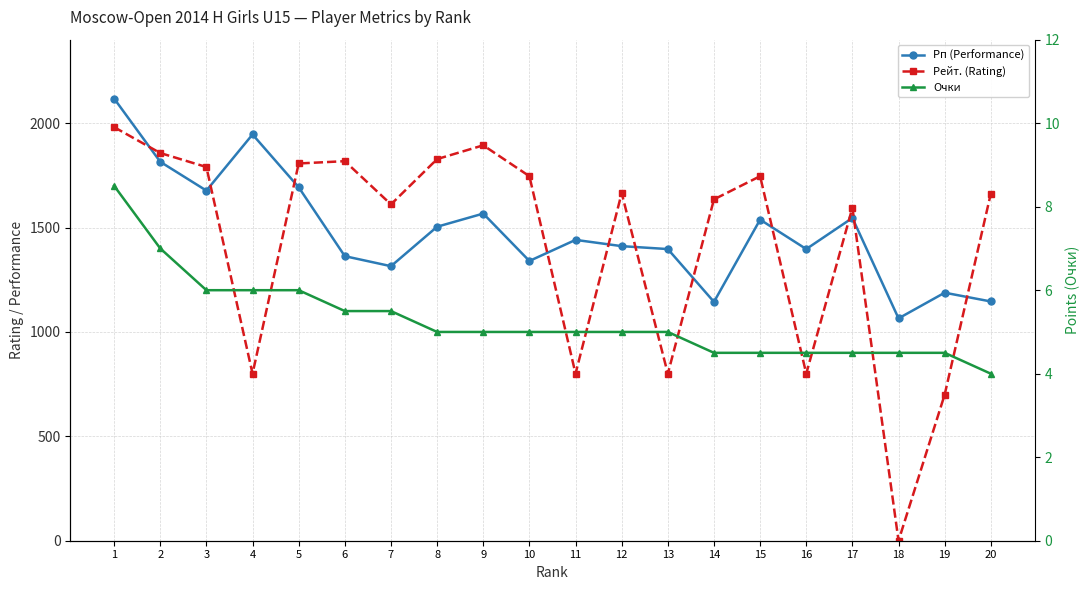

Is the value of Рейт. (Rating) at 1 greater than the value of Рп (Performance) at 11?

Yes